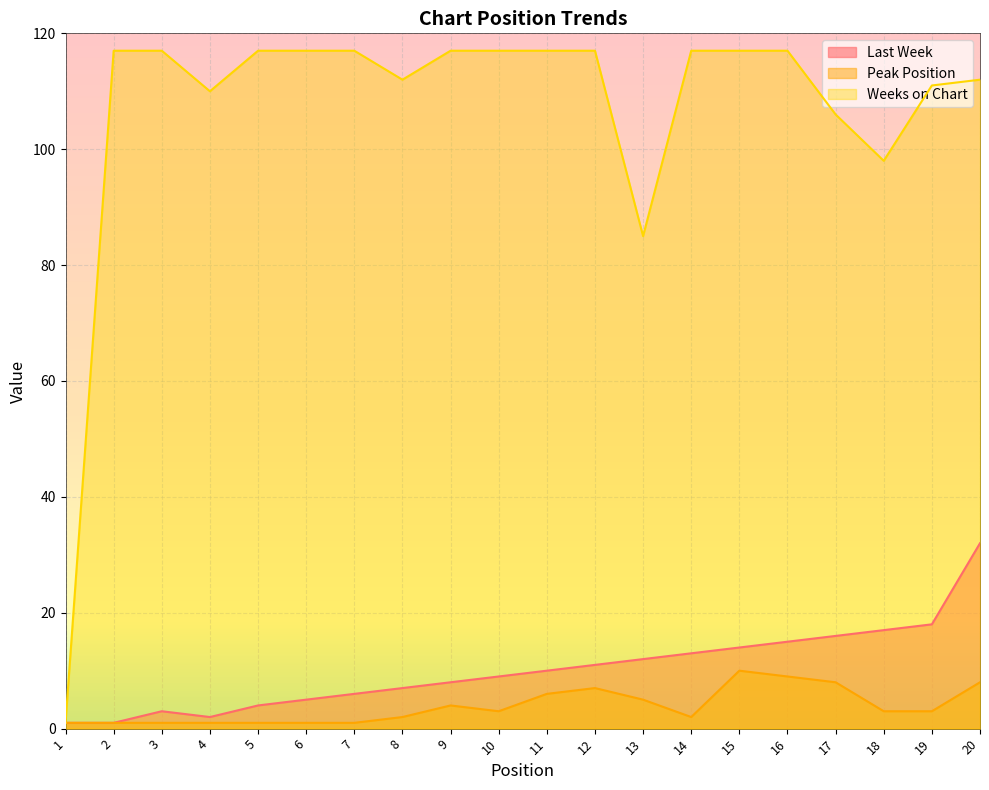

True or false: Last Week has a value of 9 at 10.

True